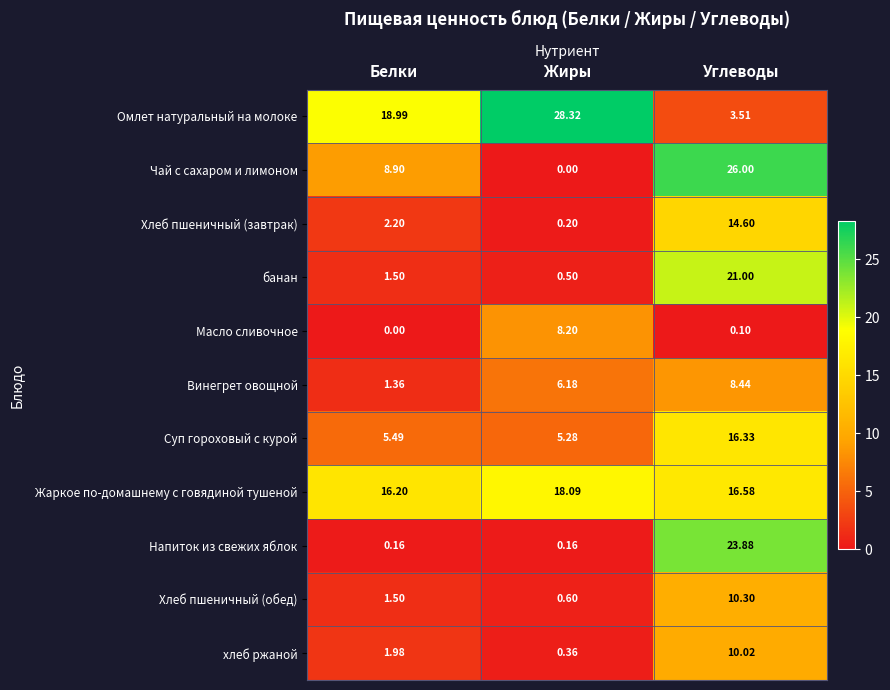

List the labels in order of хлеб ржаной value, largest first.

Углеводы, Белки, Жиры